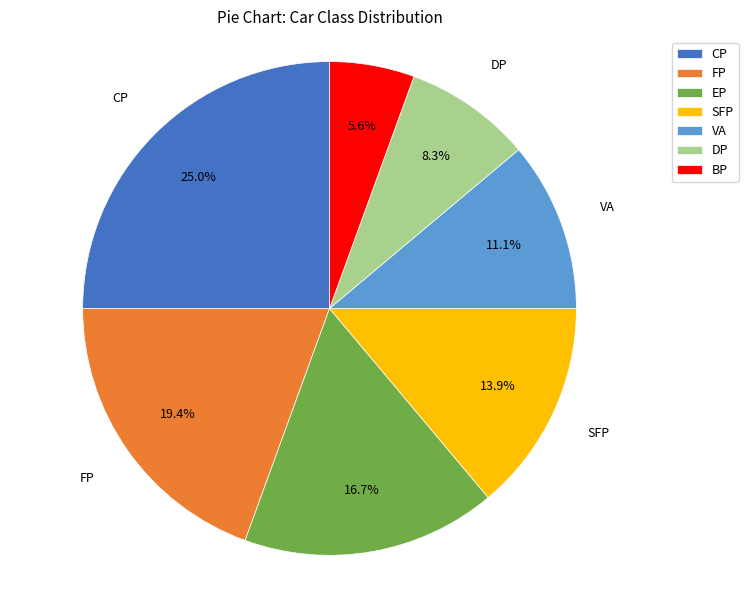

Which slice is the smallest?

BP